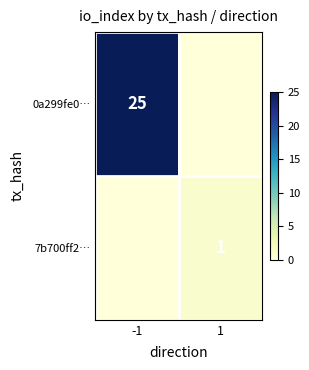

What is the greatest value displayed?

25